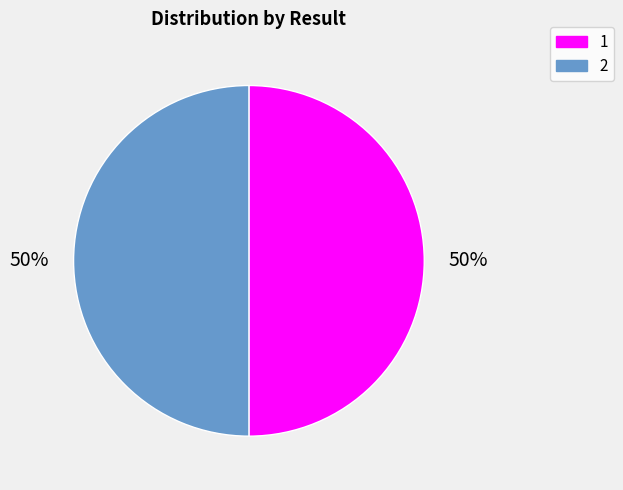

Approximately how many times larger is the value at 2 compared to 1?

1.0